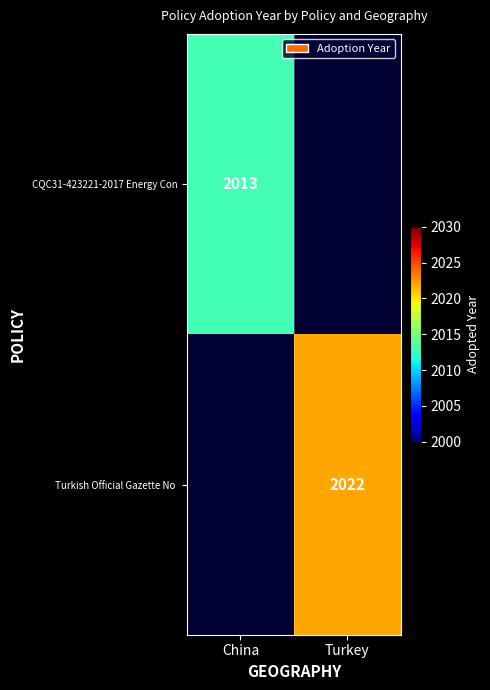

What is the difference between the highest and lowest values at Turkey?

2022